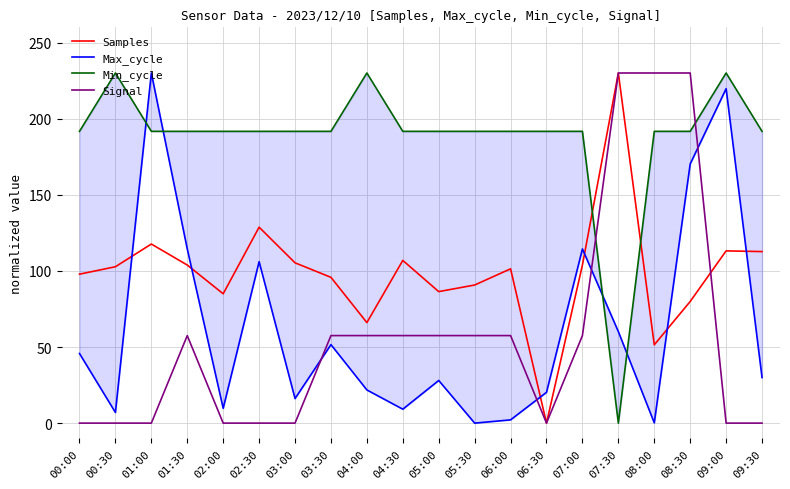

Which series changed the most between 03:00 and 08:00?

Signal